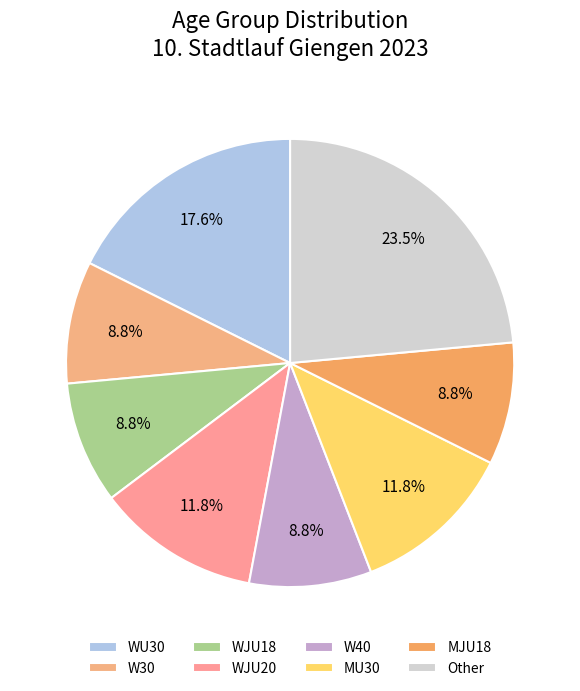

Do WJU20 and WJU18 together represent more than half of the pie?

No